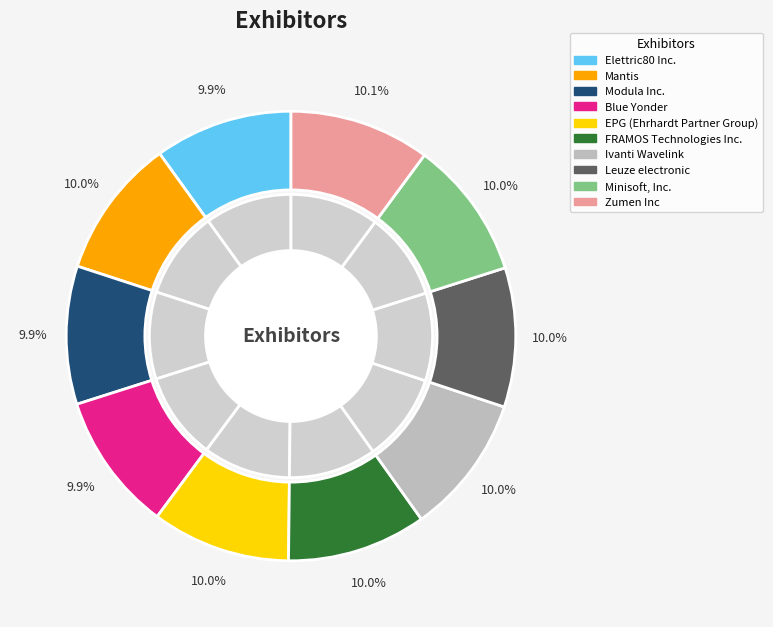

Does Elettric80 Inc. account for over 50% of the chart?

No